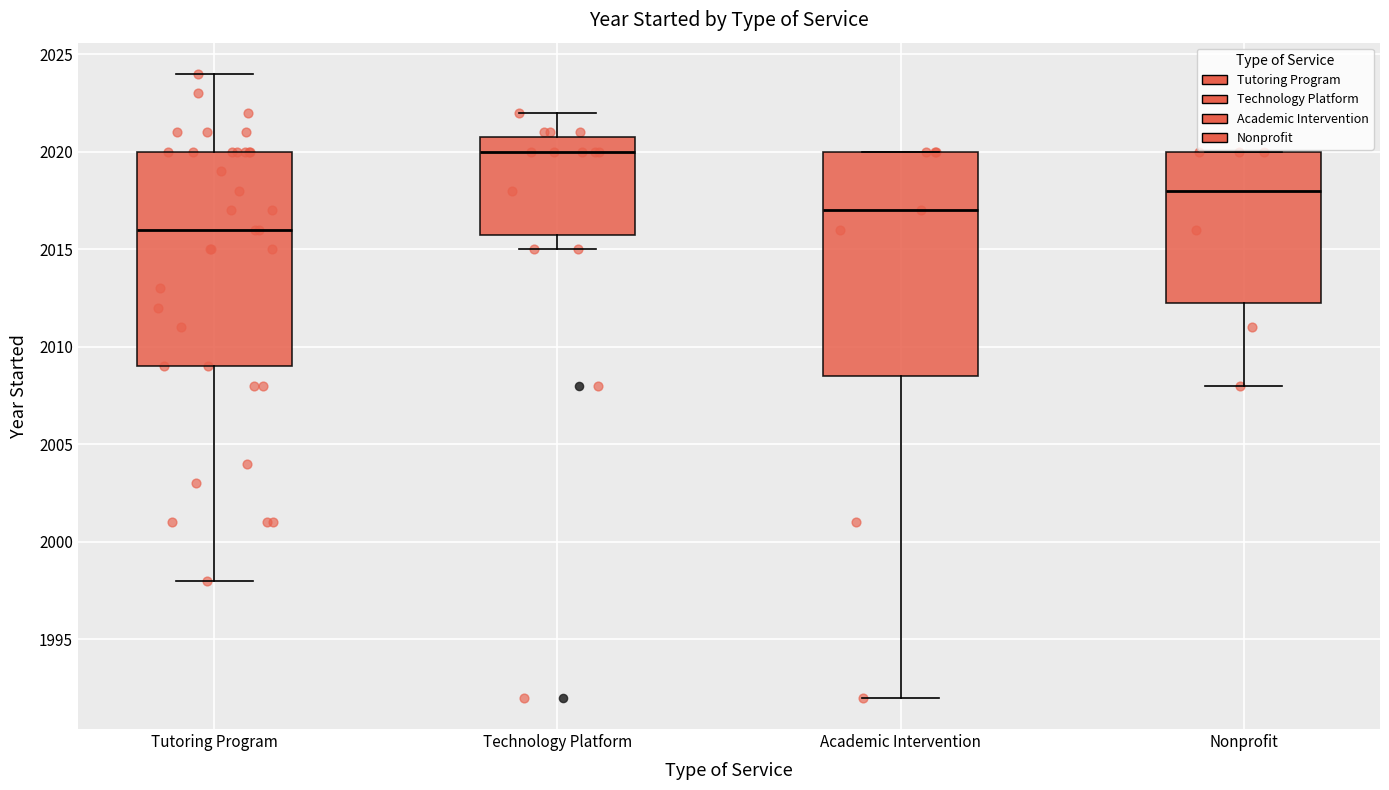

Reading left to right, read every box against the y-axis: the position of its median line, the range the box covers, and the ends of its whiskers. The values are not printed on the chart, so give them approximately, as read against the axis.

Tutoring Program: median 2016.0, box 2009.0 to 2020.0, whiskers 1998.0 to 2024.0
Technology Platform: median 2020.0, box 2016.0 to 2021.0, whiskers 2015.0 to 2022.0
Academic Intervention: median 2017.0, box 2008.5 to 2020.0, whiskers 1992.0 to 2020.0
Nonprofit: median 2018.0, box 2012.5 to 2020.0, whiskers 2008.0 to 2020.0